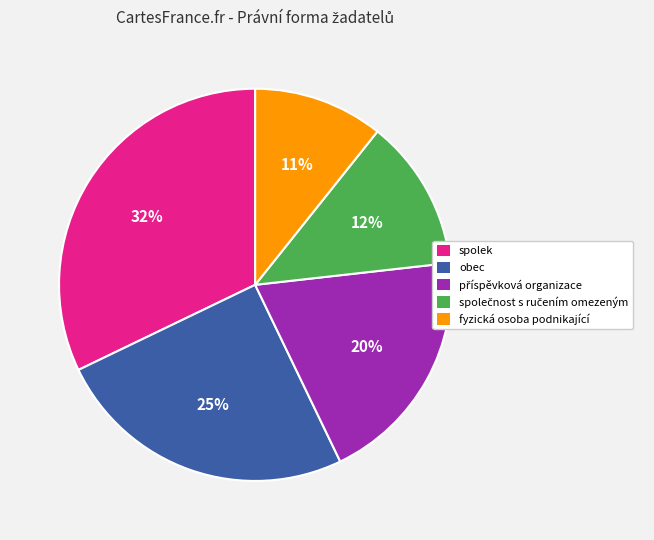

Is there any slice that represents more than half of the pie?

No